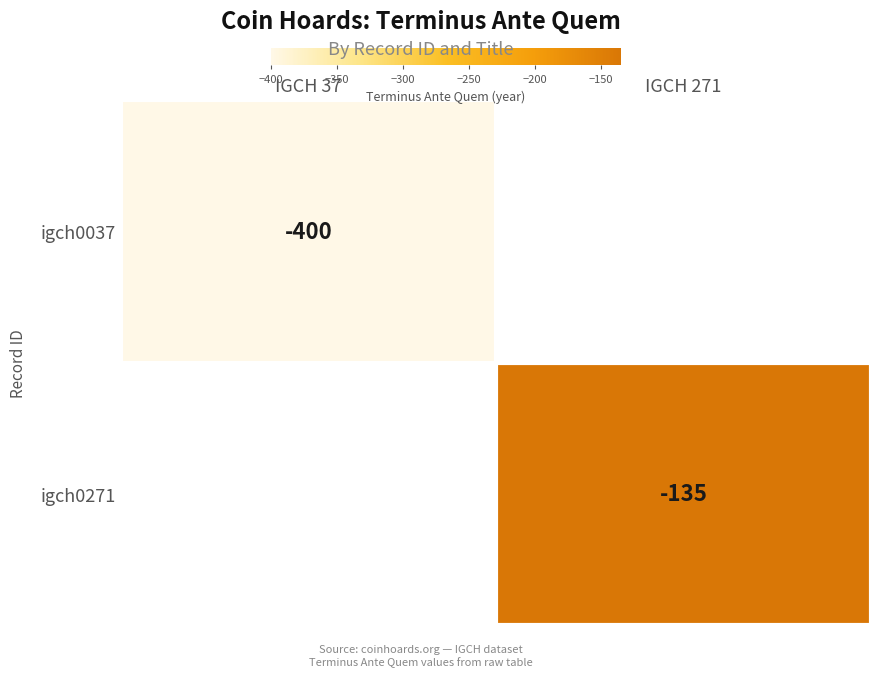

The value of igch0037 at IGCH 37 is -400. True or false?

True